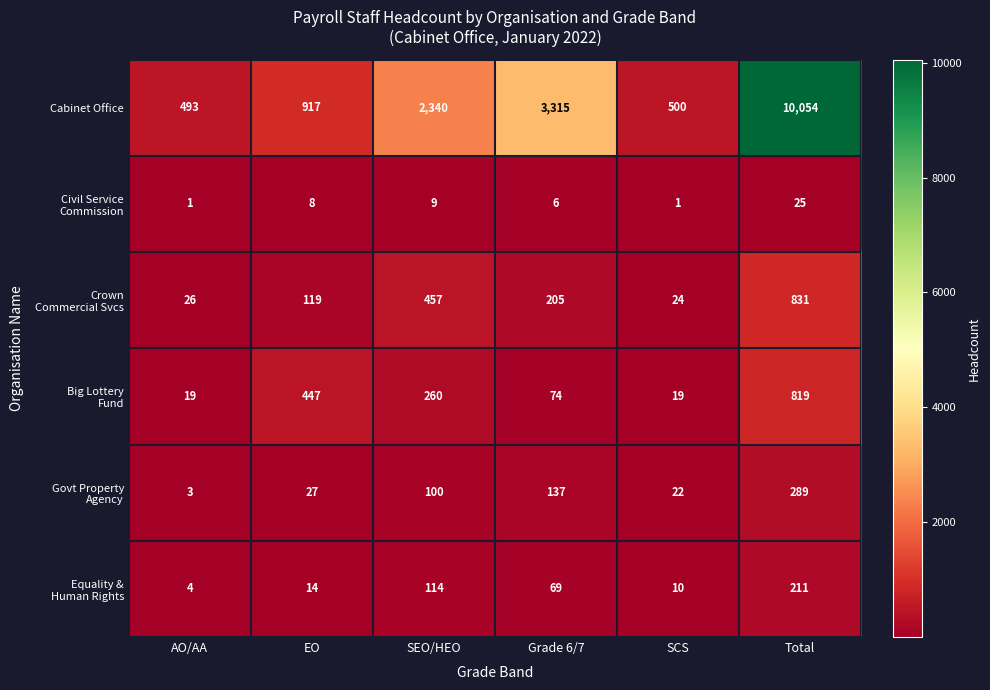

Which series has the largest total across all categories?

Cabinet Office